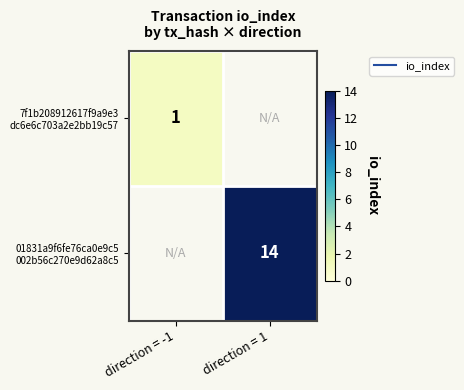

Which series has the widest spread of values?

7f1b208912617f9a9e3 dc6e6c703a2e2bb19c57